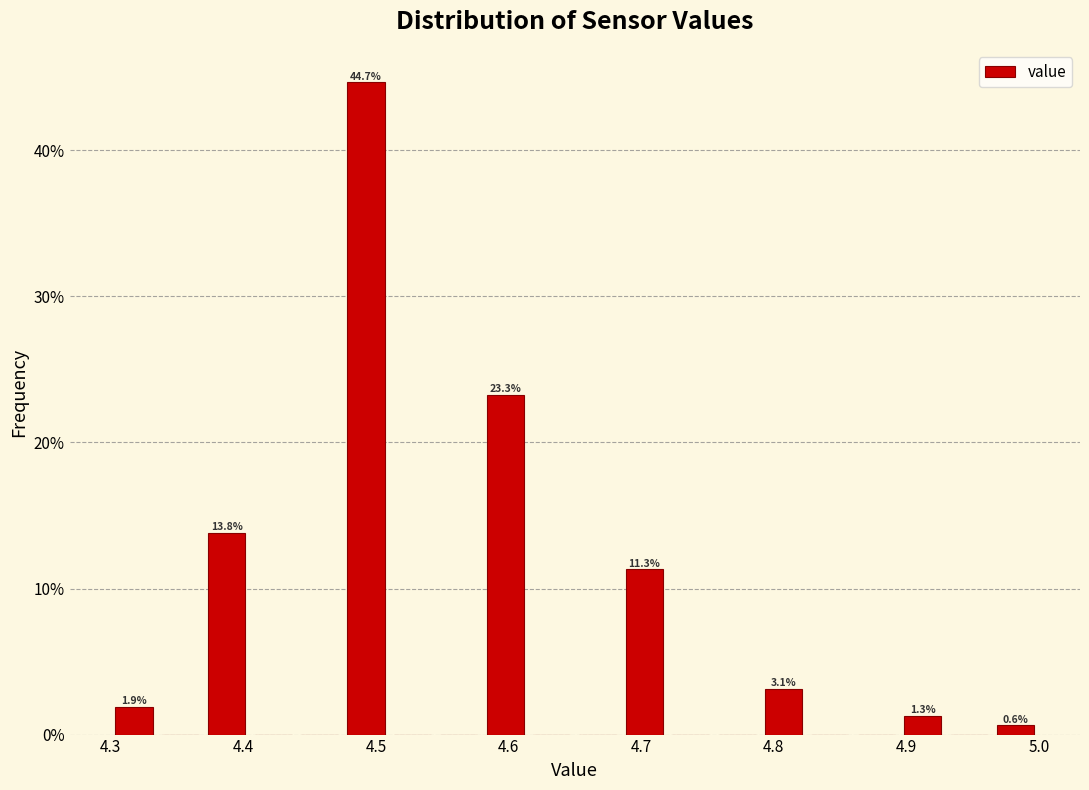

Read against the x-axis, roughly where is the centre of the tallest bar?

4.49